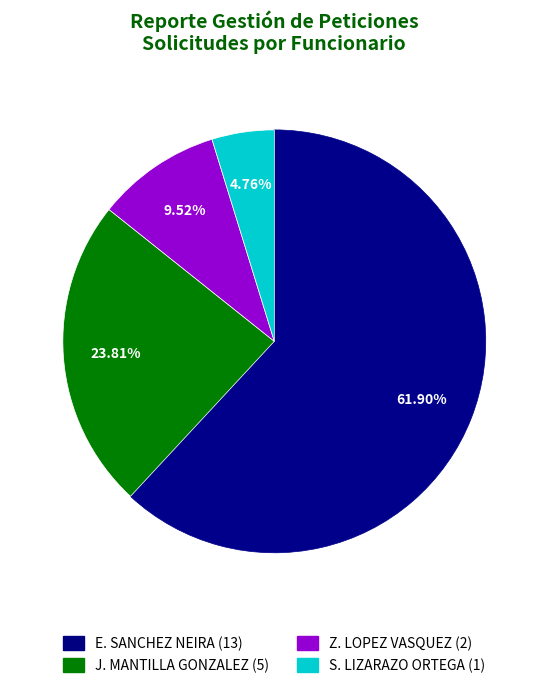

Combined, do S. LIZARAZO ORTEGA (1) and Z. LOPEZ VASQUEZ (2) account for over 50%?

No